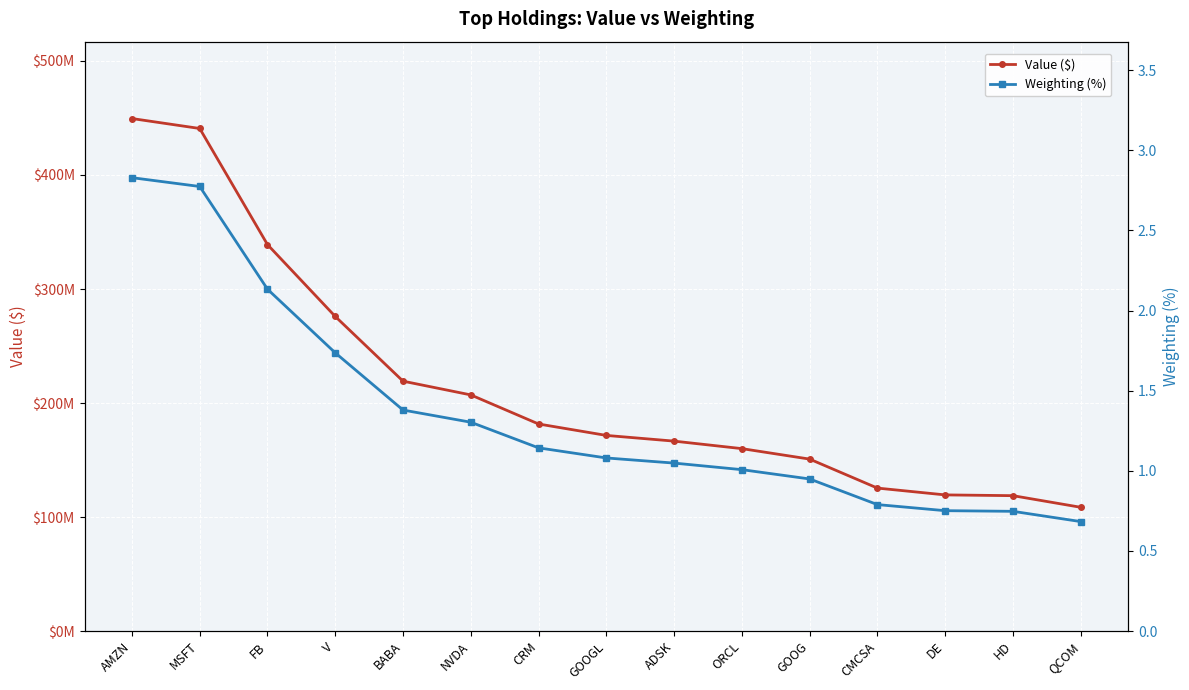

Is the value of Value ($) at V greater than the value of Weighting (%) at FB?

Yes